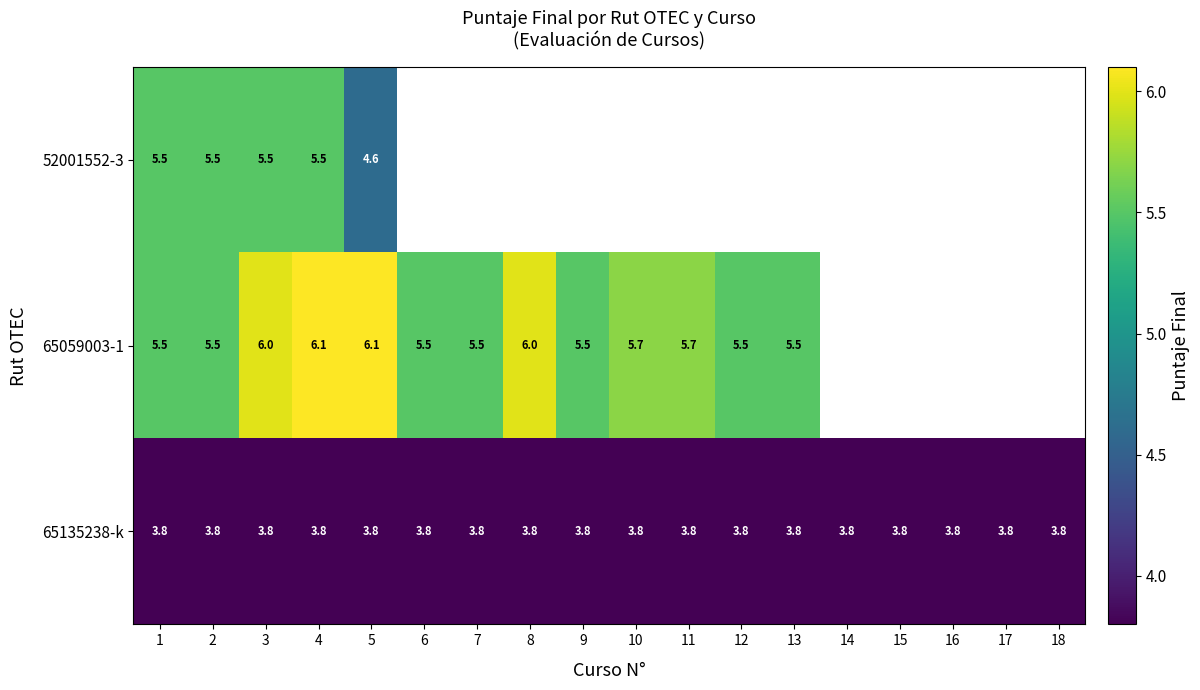

What is the greatest value displayed?

6.1